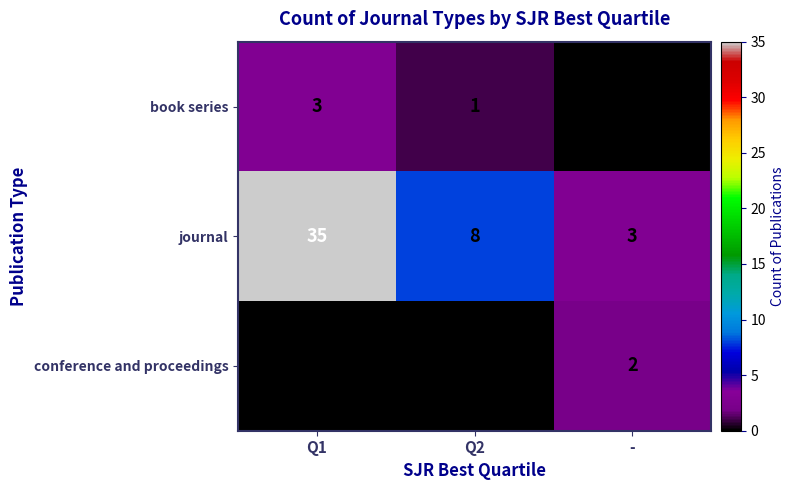

At -, list the series in order from largest to smallest.

journal, conference and proceedings, book series